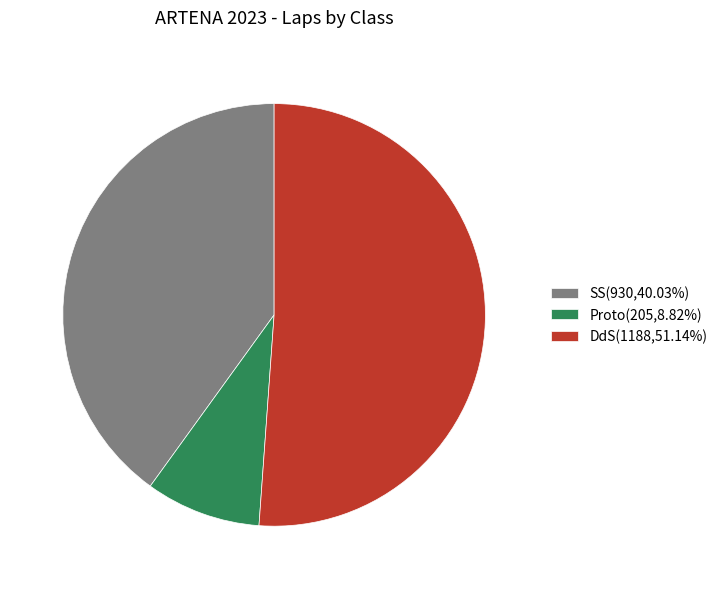

Approximately how many times larger is the value at SS compared to DdS?

0.8